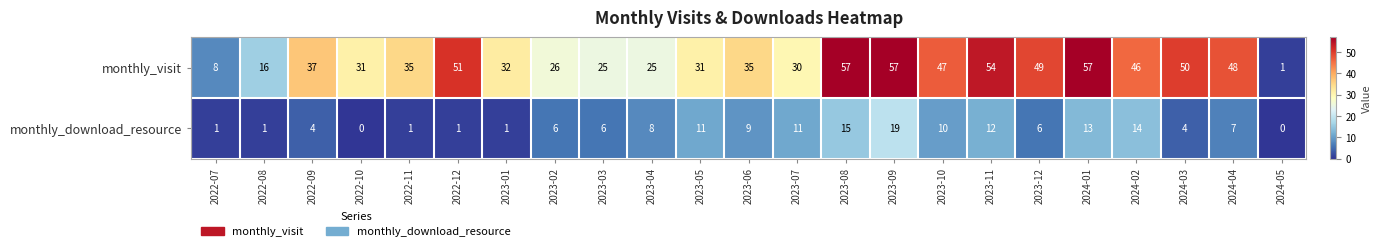

Which series has the widest spread of values?

monthly_visit